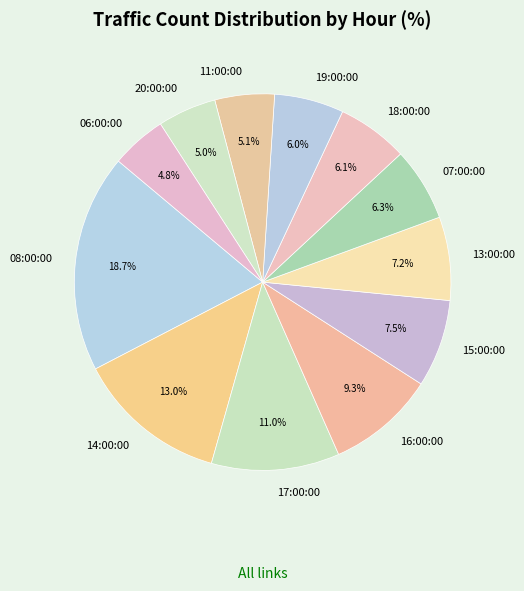

What is the largest slice in the pie chart?

08:00:00